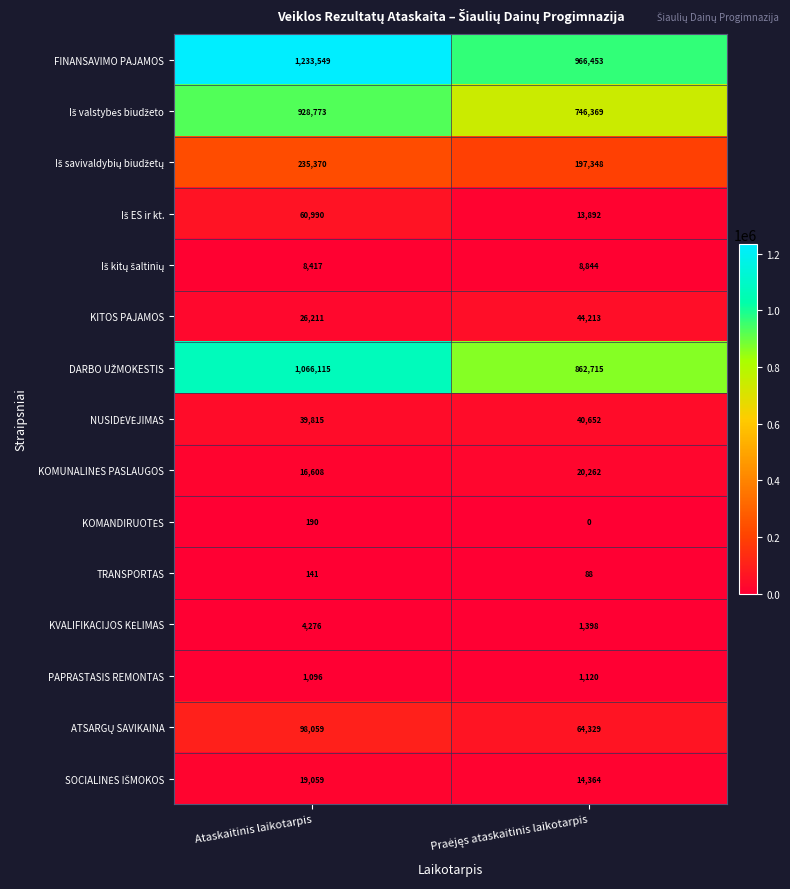

Count the number of categories in the chart.

2